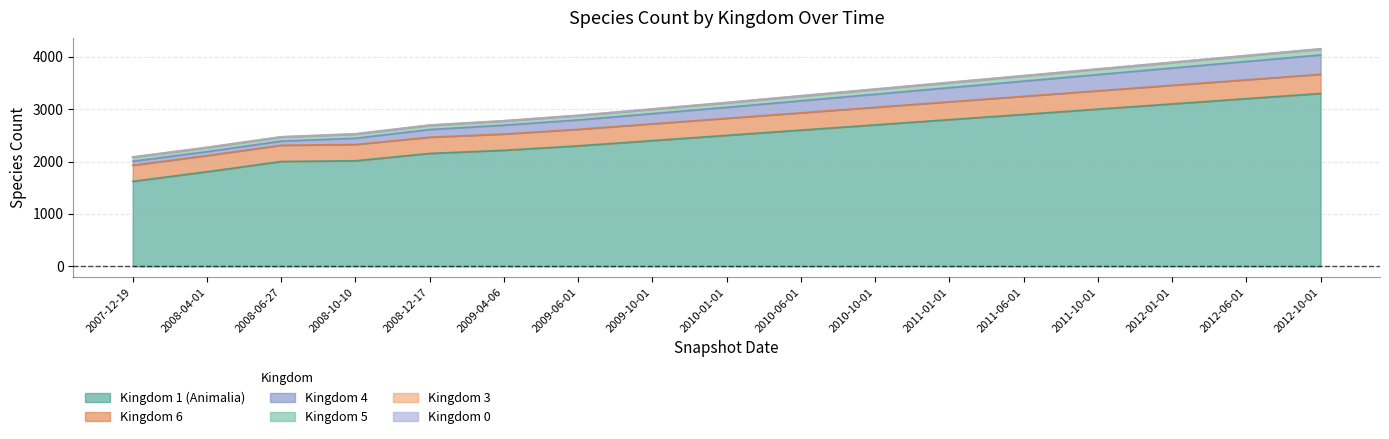

The kingdom_6 series shows 350 at 2011-10-01. True or false?

True